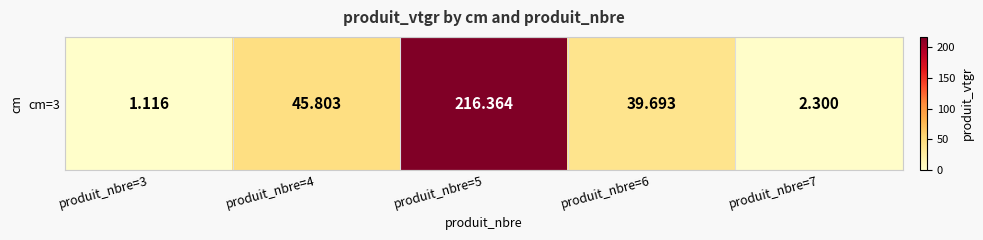

Is it true that the value at produit_nbre=3 is 1.1?

True